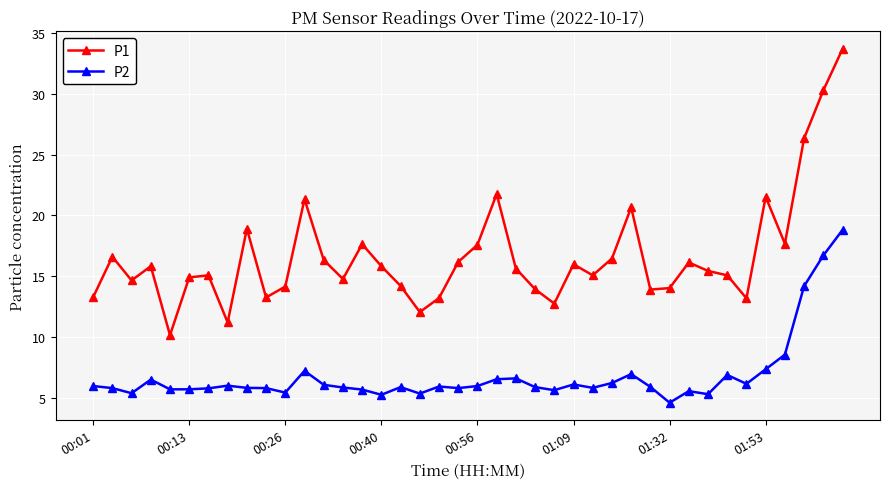

Which series has the largest total across all categories?

P1